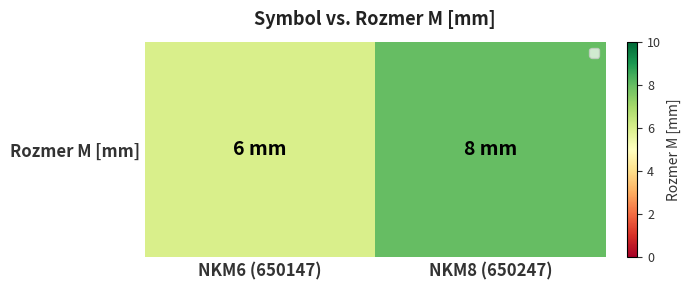

Read the value at NKM8 (650247).

8